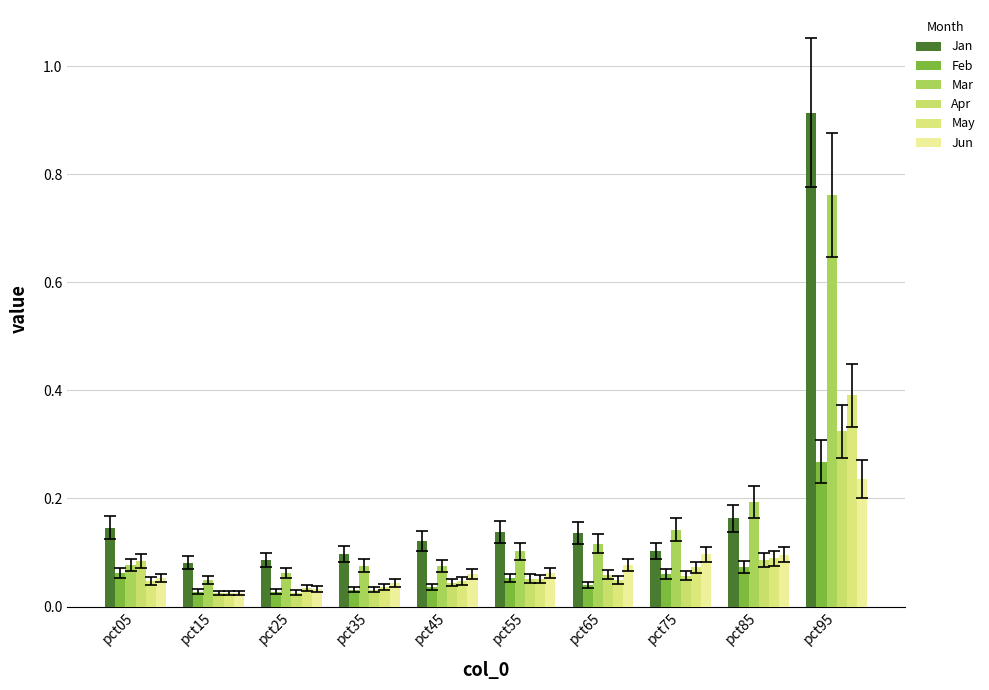

Where is Jun nearest to the value 0?

pct15